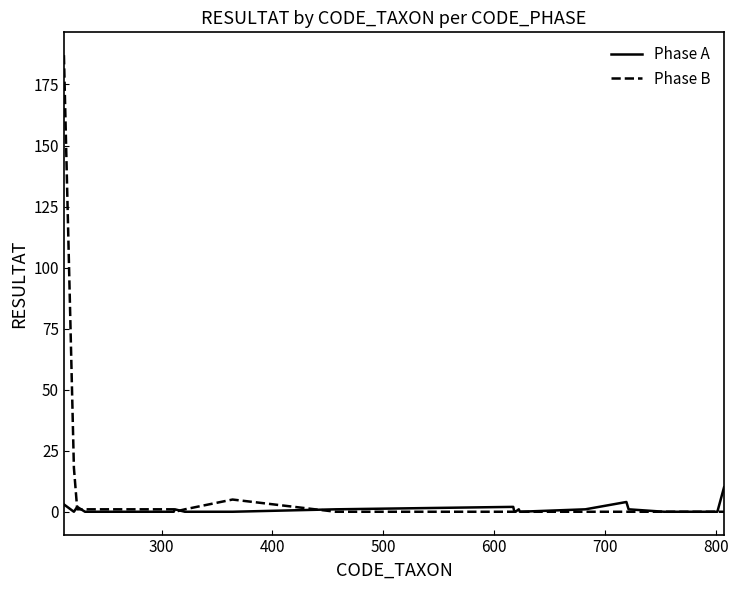

What is the greatest value displayed?

187